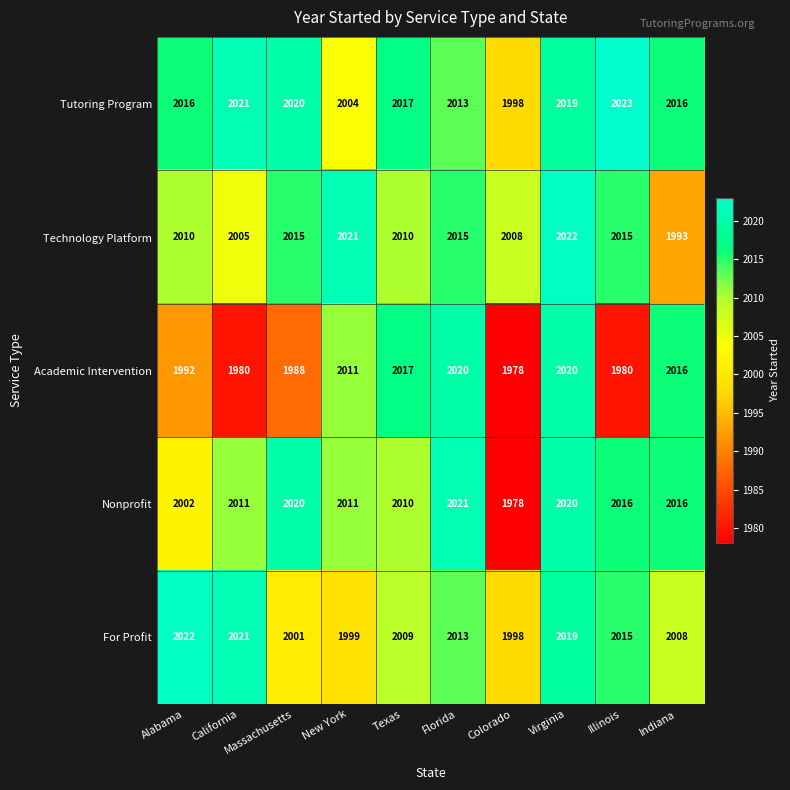

How many data points does each series have?

10